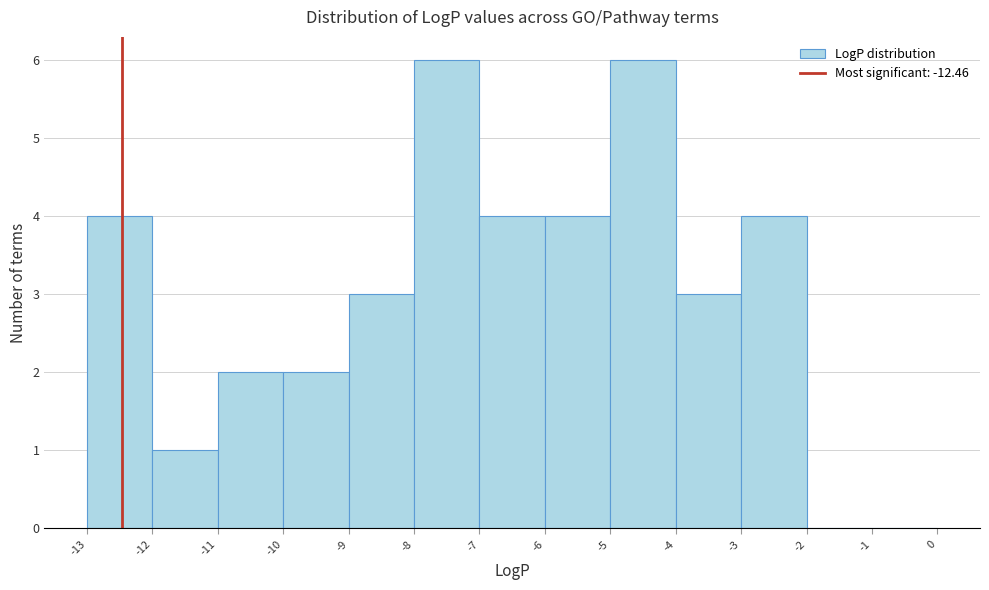

What is the height of the bar covering -5 to -4 on the x-axis? The values are not printed on the chart, so give them approximately, as read against the axis.

6